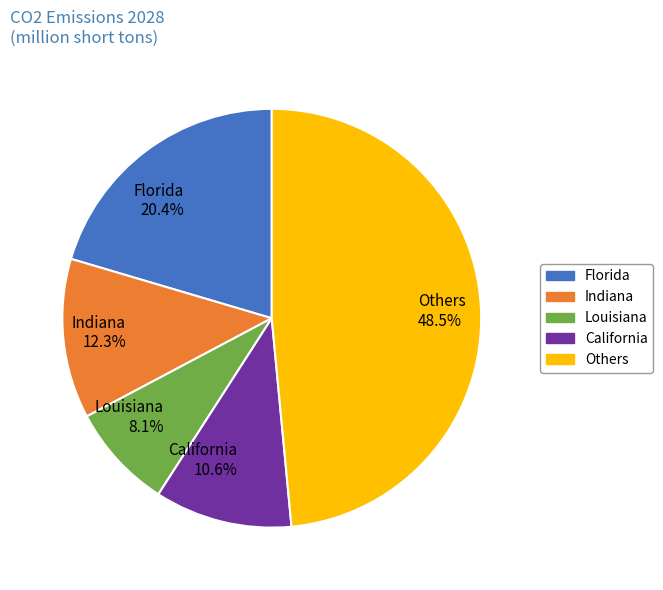

To the nearest percent, what is the average slice percentage?

20%